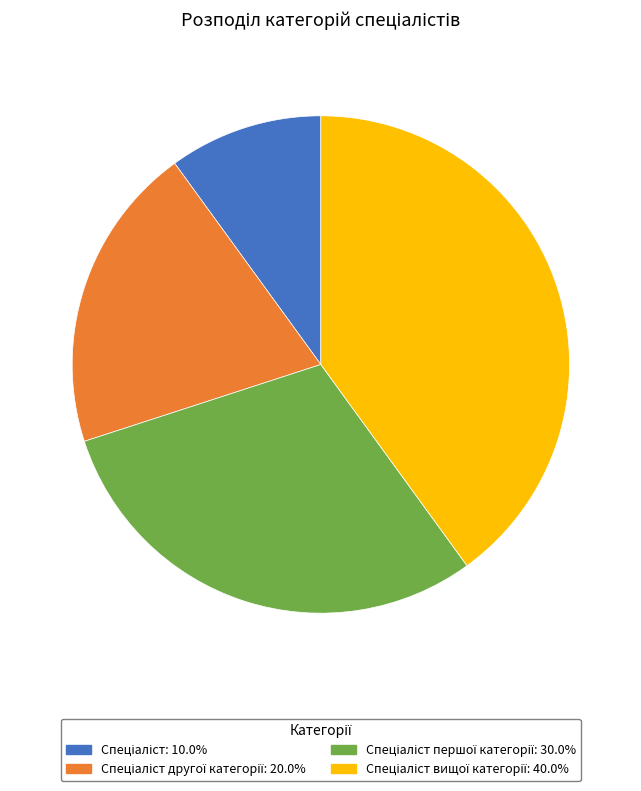

Is there any slice that represents more than half of the pie?

No